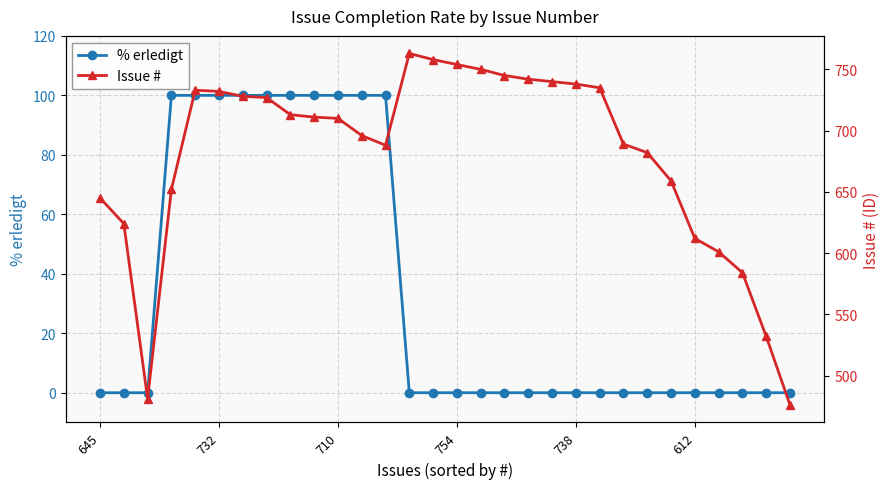

How many values in the Issue # series exceed 711?

14